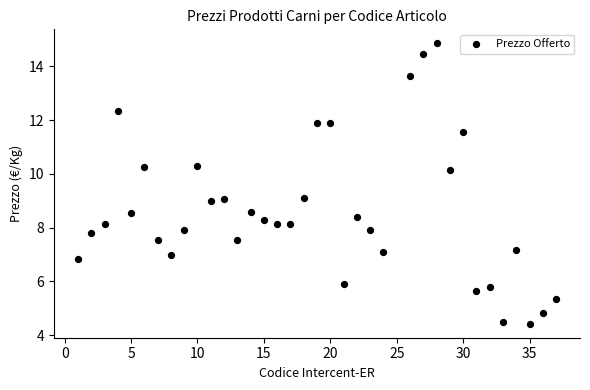

What is the range of X values (max minus min)?

36.0